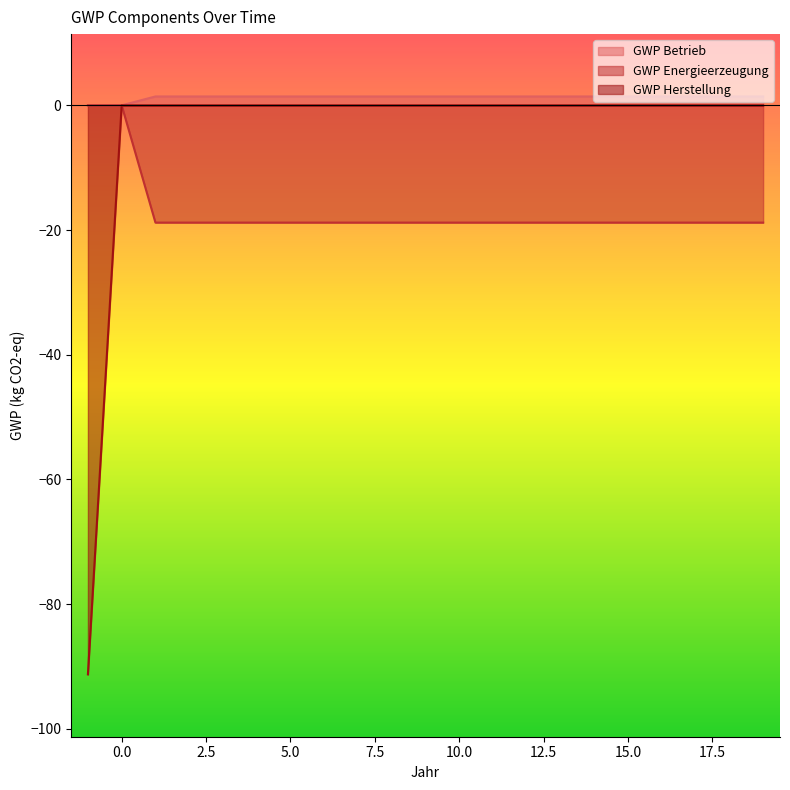

How many lines are shown in the chart?

3